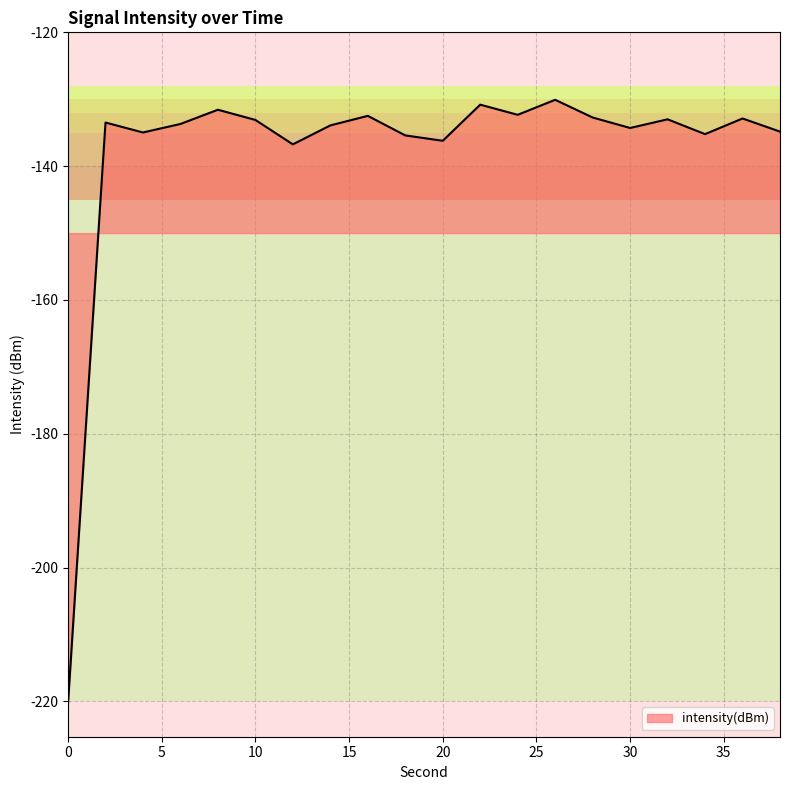

What is the maximum value shown in the chart?

-130.1